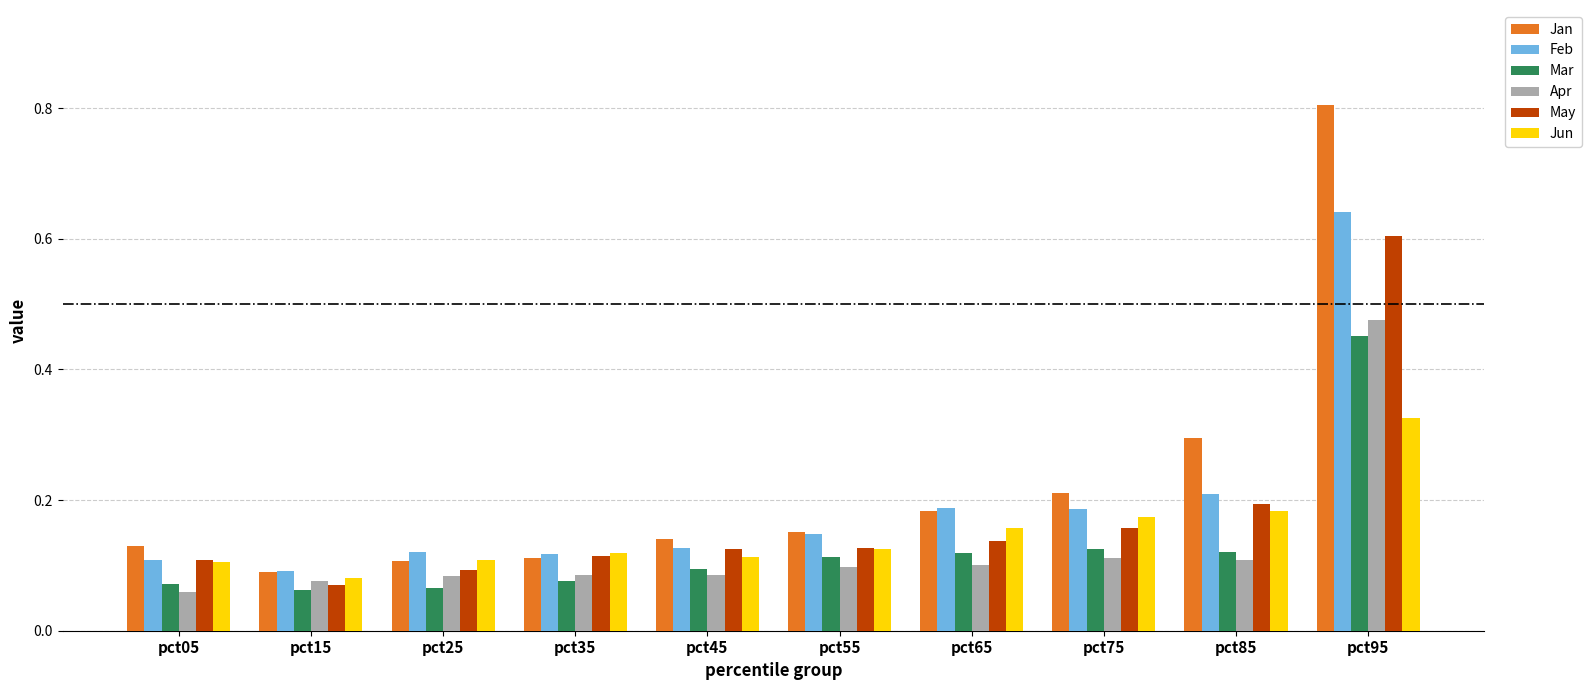

The Jan series shows 0.5 at pct85. True or false?

False